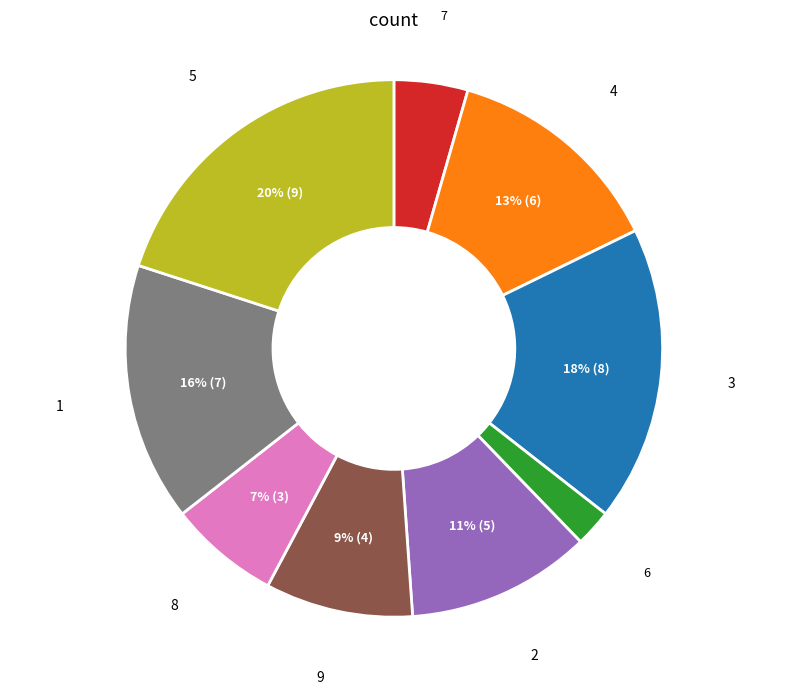

To the nearest percent, what is the difference between the largest and smallest slice percentages?

18%